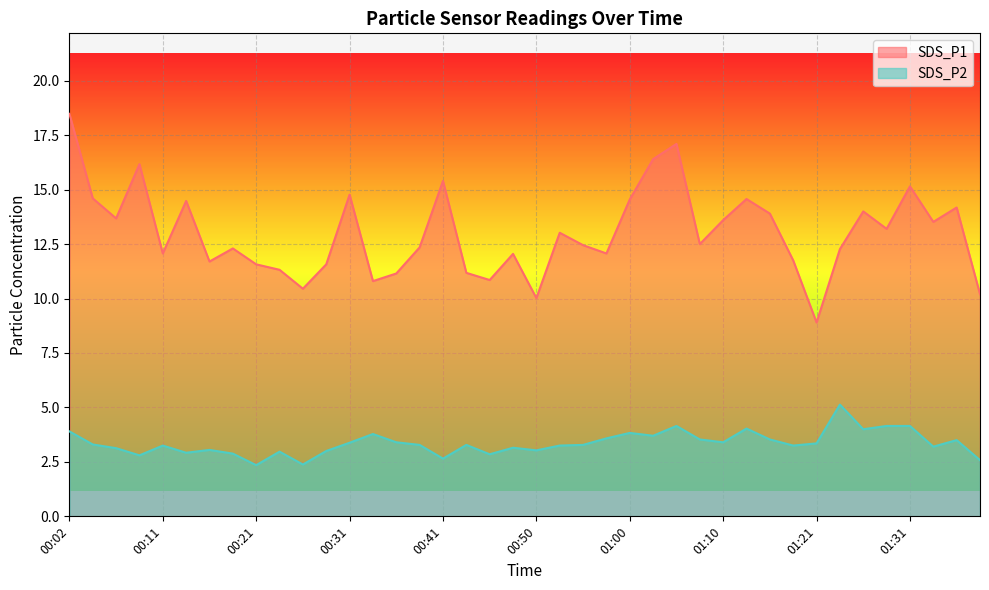

How many series are shown in this chart?

2